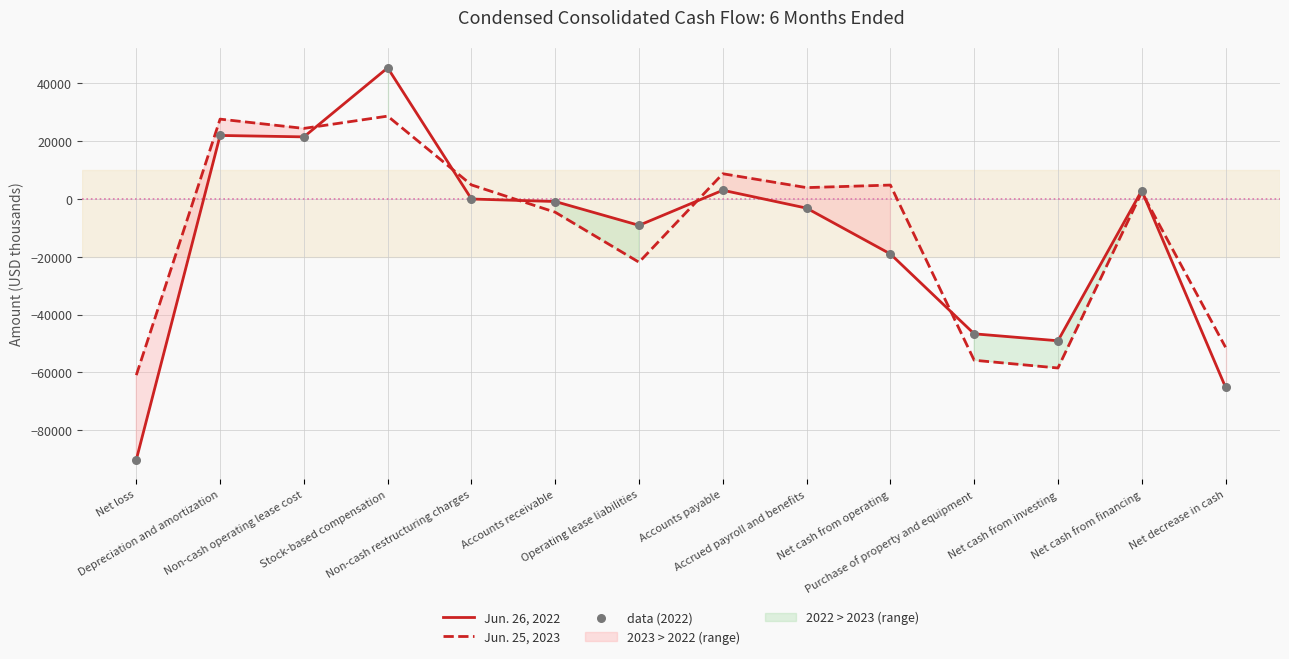

Which series reaches the minimum Y coordinate?

Jun. 26, 2022